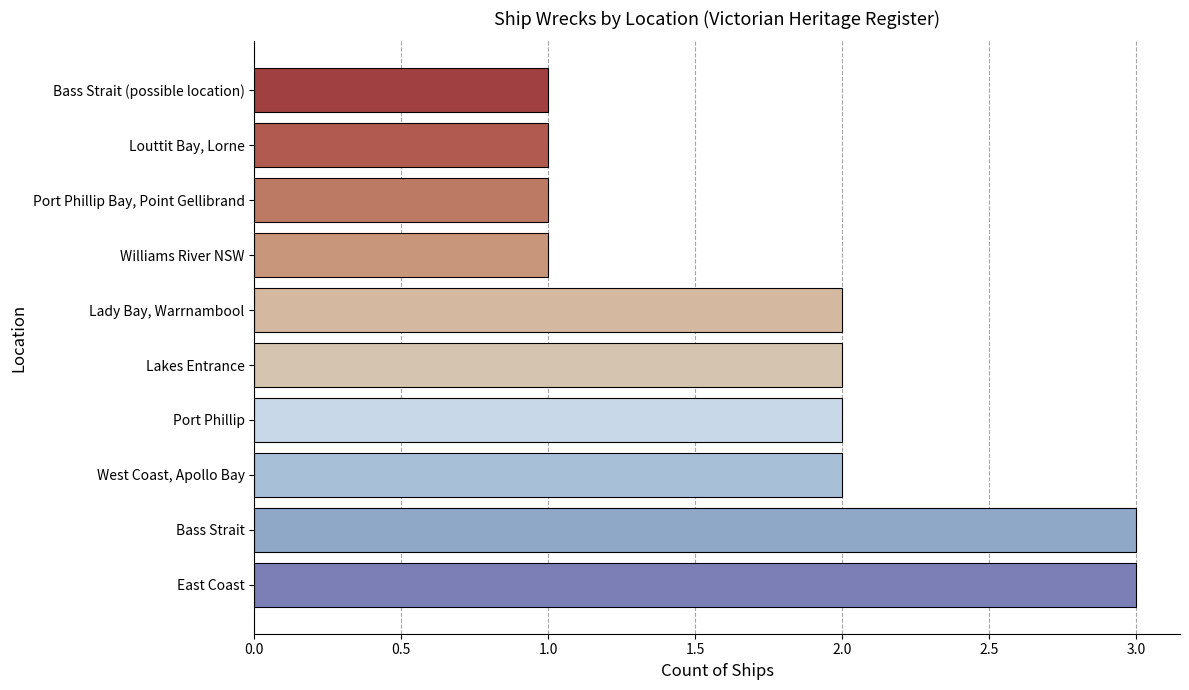

What is the ratio of the value at Port Phillip to the value at Louttit Bay, Lorne?

2.0